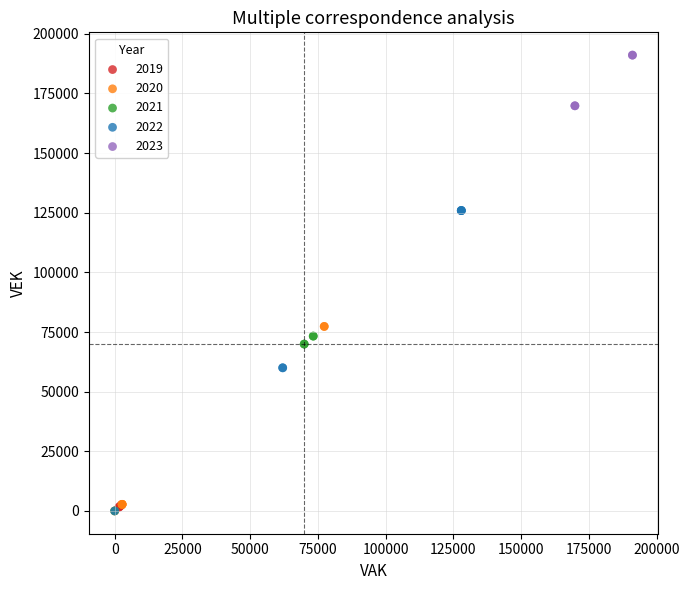

What are all the series names shown in the legend?

2019, 2020, 2021, 2022, 2023